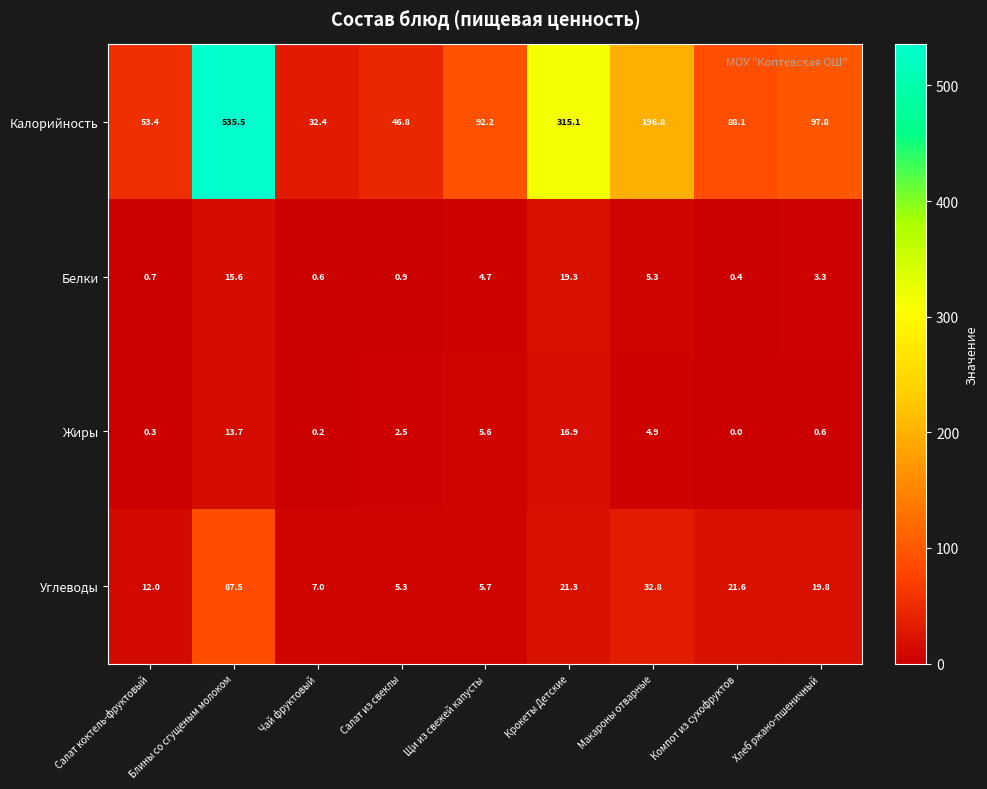

What is the approximate value of Белки at Крокеты Детские?

19.3